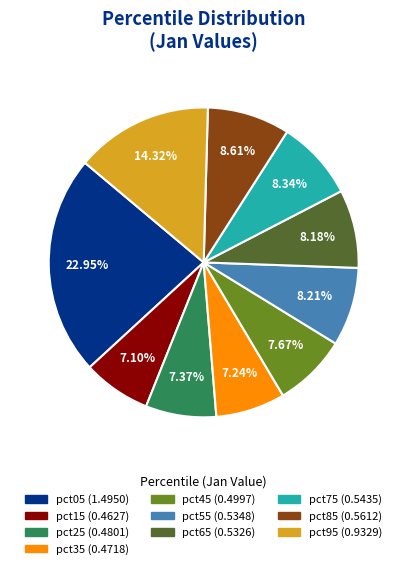

Is there a majority slice in this chart?

No